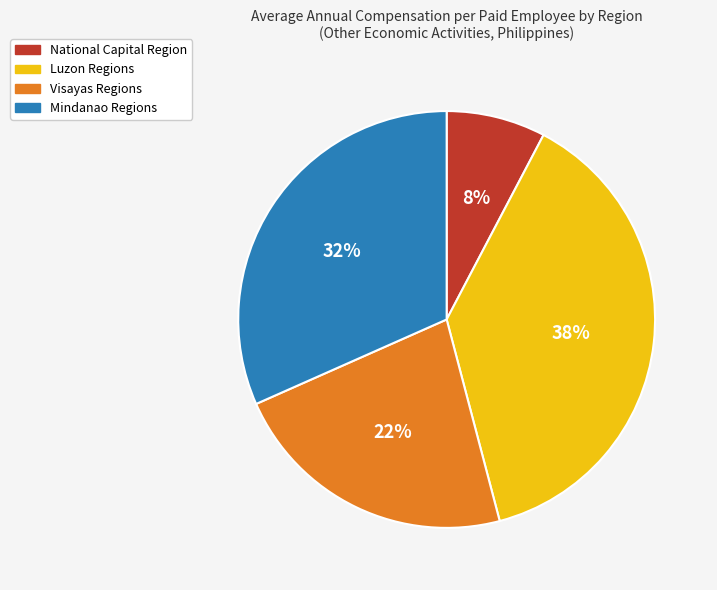

How many slices are in this pie chart?

4